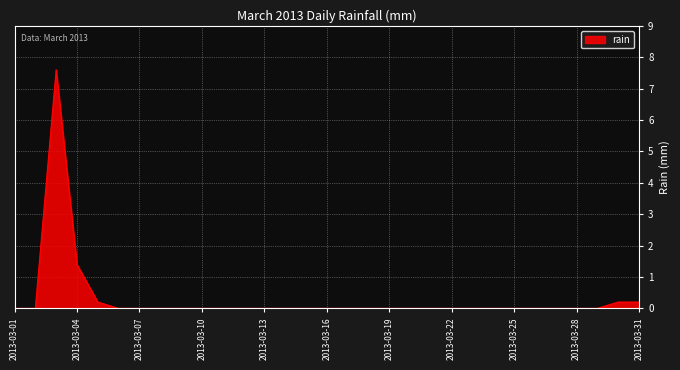

What is the difference between the maximum and minimum values?

7.6